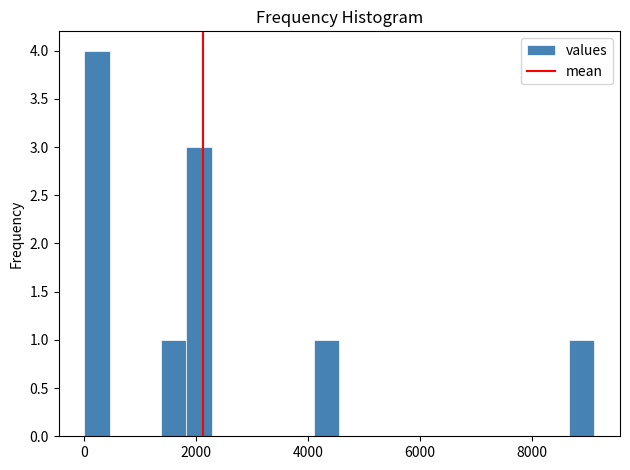

Read against the x-axis, roughly where is the centre of the tallest bar?

200